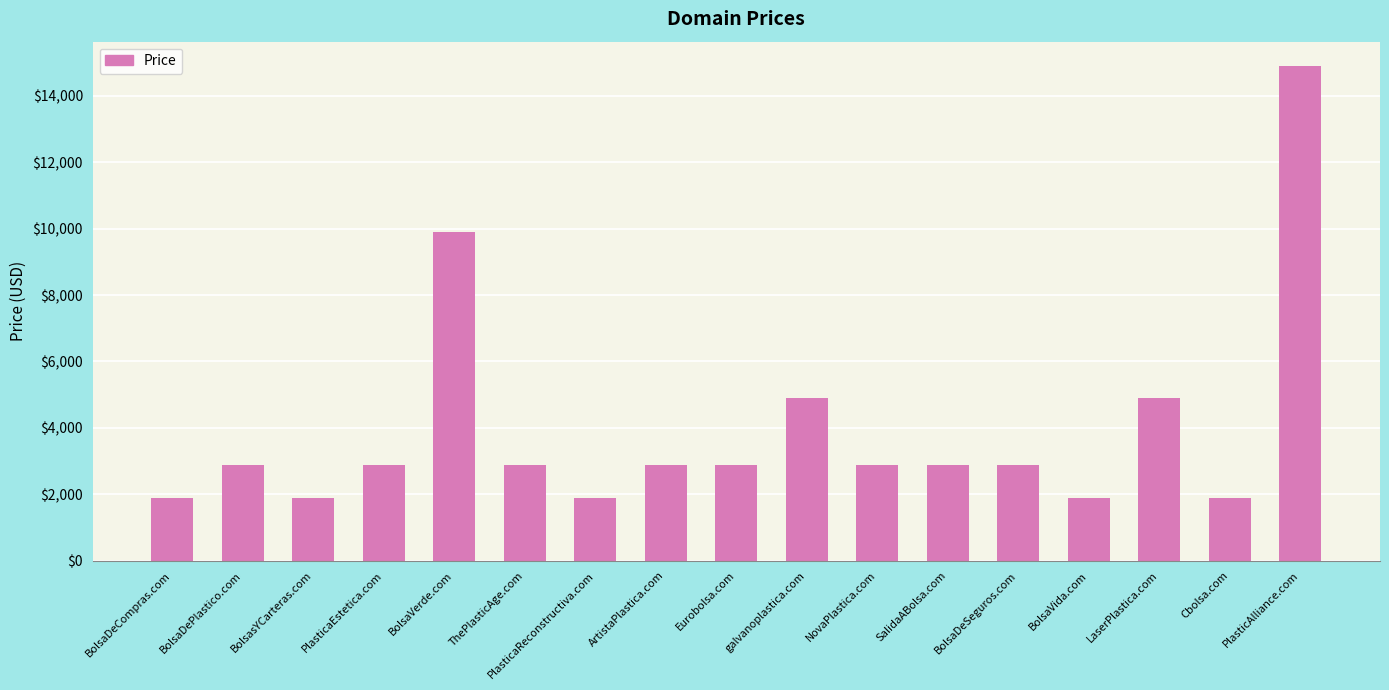

What is the maximum value shown in the chart?

14888